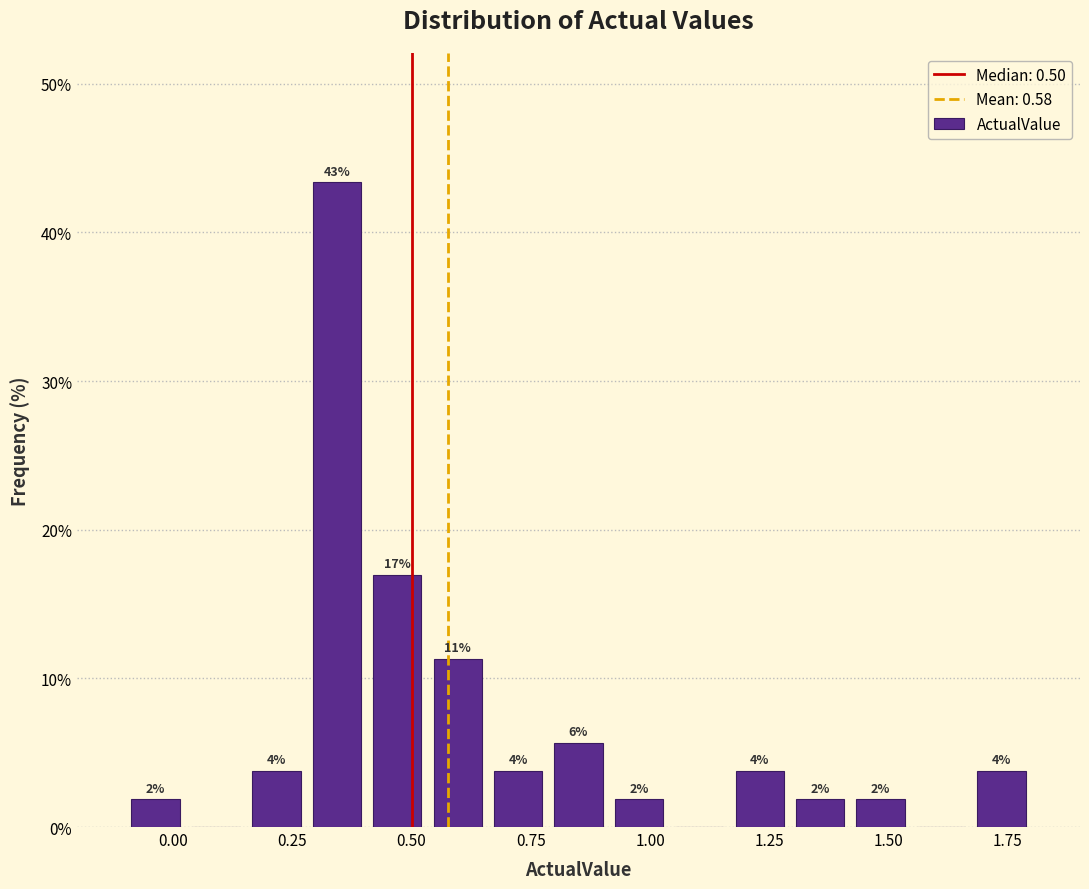

Read against the x-axis, roughly where is the centre of the tallest bar?

0.35